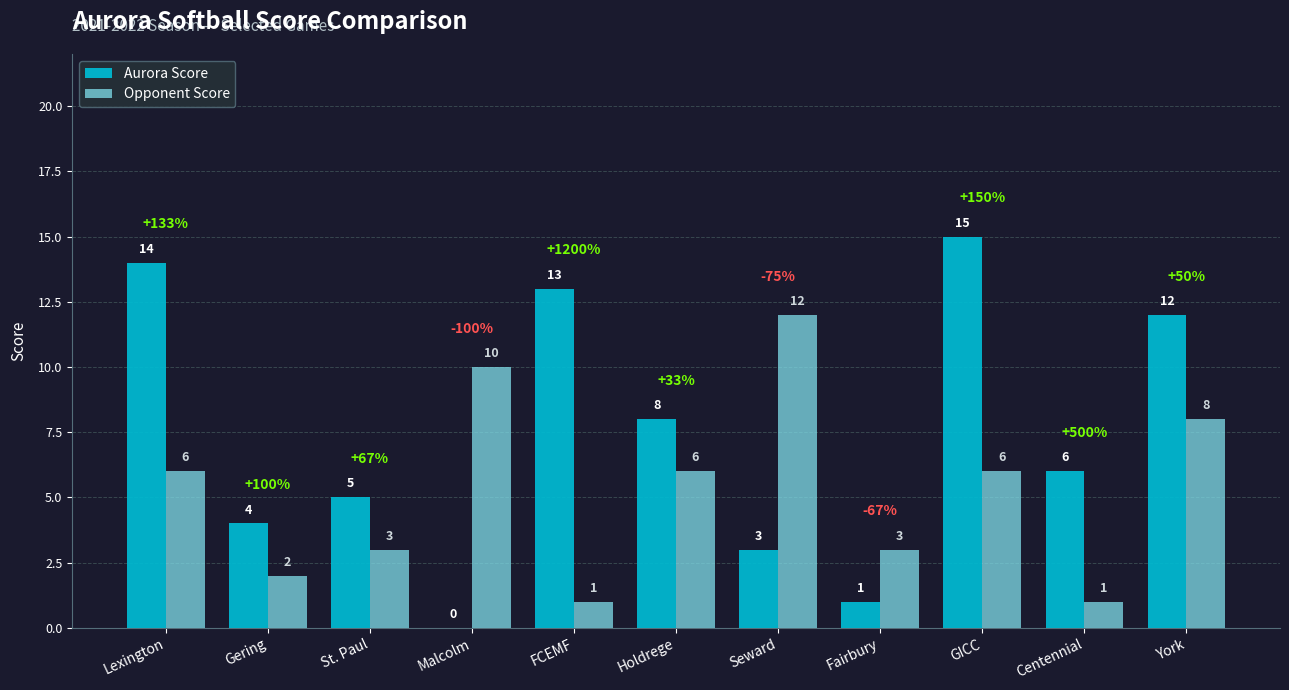

Reading left to right, list all the values displayed in this chart.

Aurora Score: 14	4	5	0	13	8	3	1	15	6	12
Opponent Score: 6	2	3	10	1	6	12	3	6	1	8